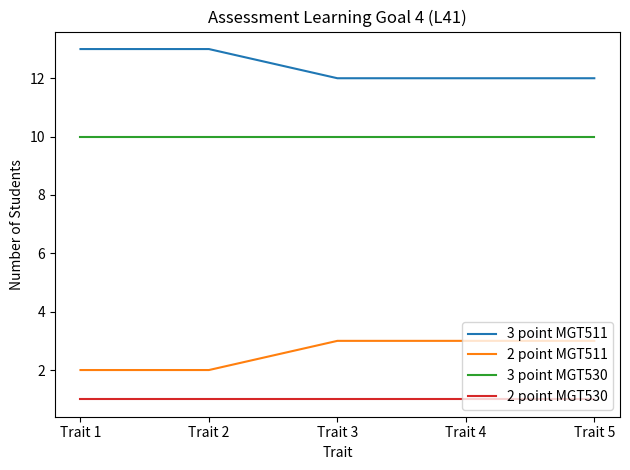

True or false: 2 point MGT530 and 3 point MGT530 cross at least once.

False